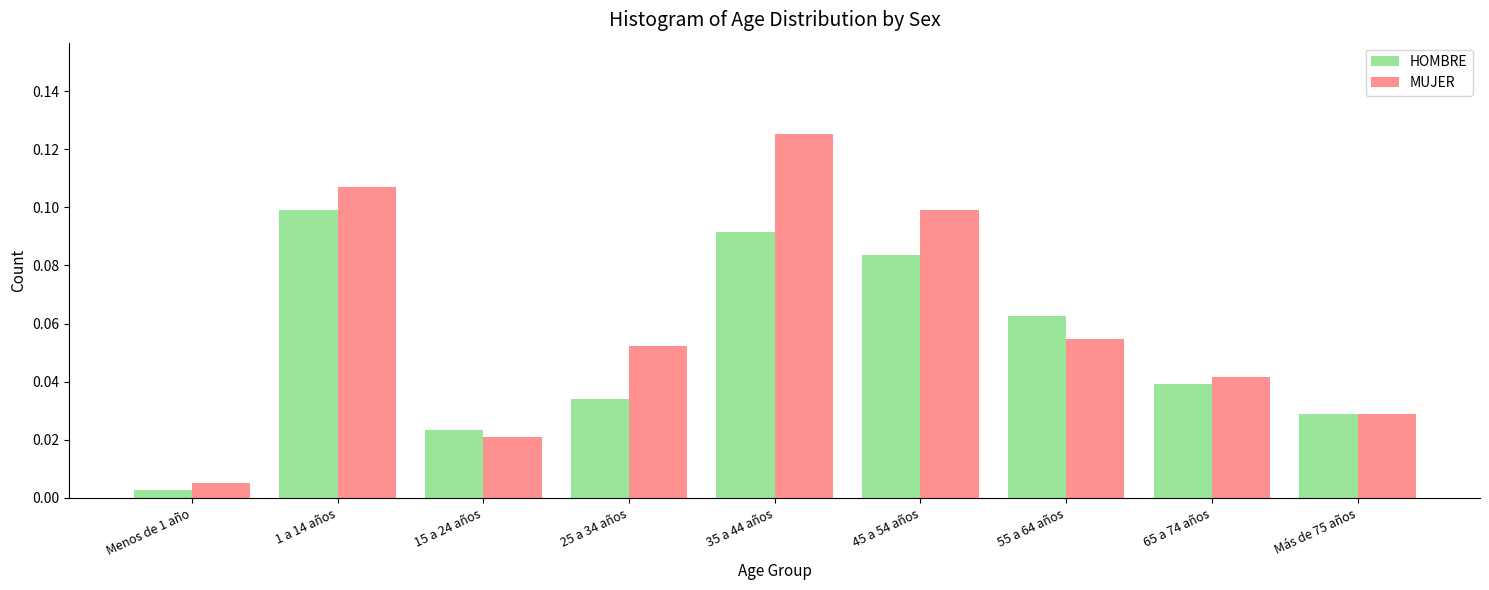

The MUJER series shows 0.1 at 65 a 74 años. True or false?

False